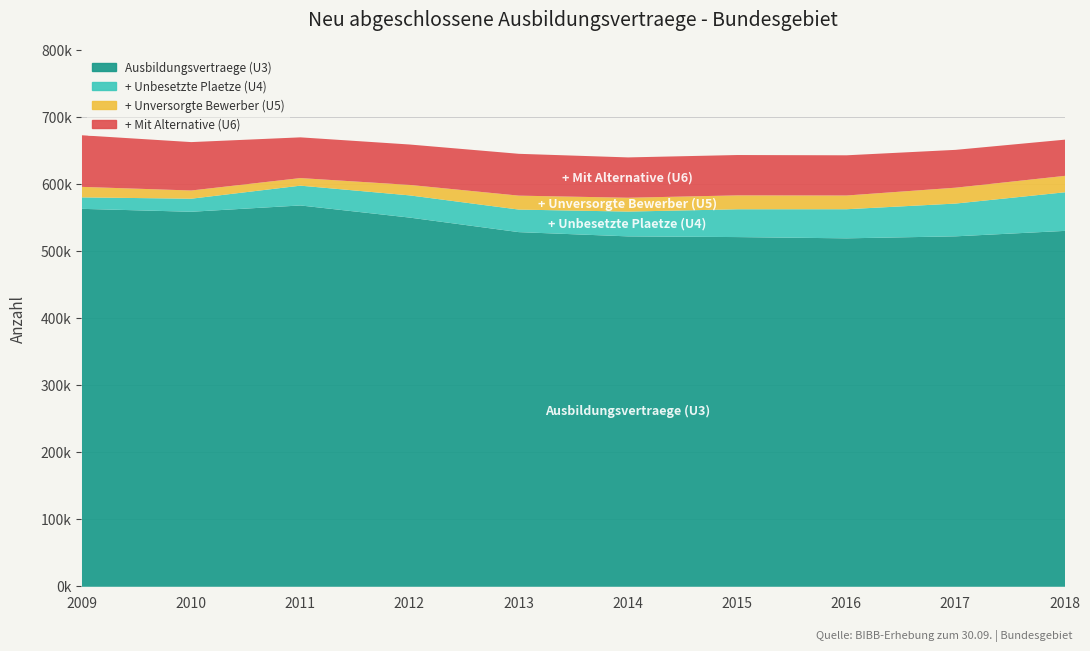

What is the total value across all series at 2016?

644262